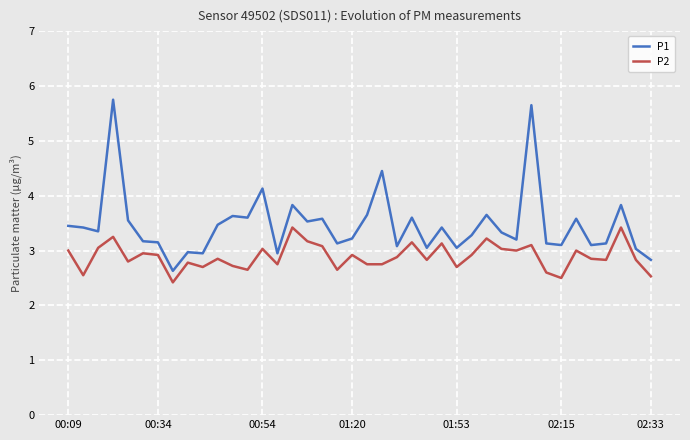

What is the difference between the maximum and minimum values in the P1 series?

3.1